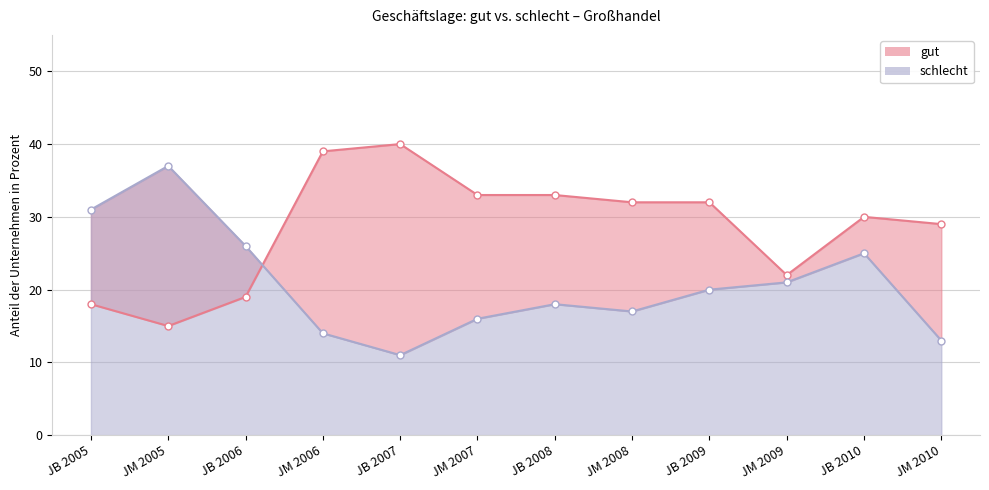

How many interior local peaks does the schlecht series have?

3